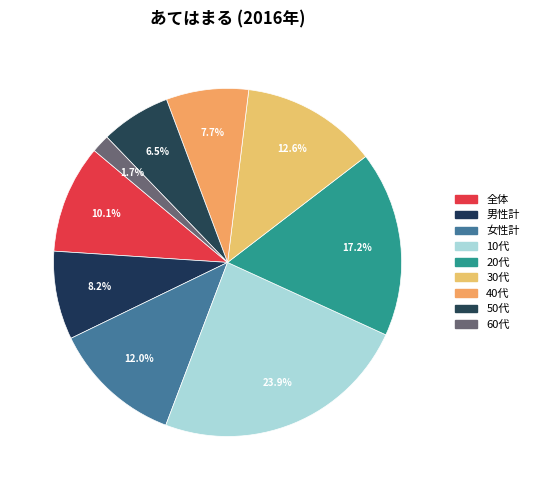

Which category has the biggest portion of the pie?

10代